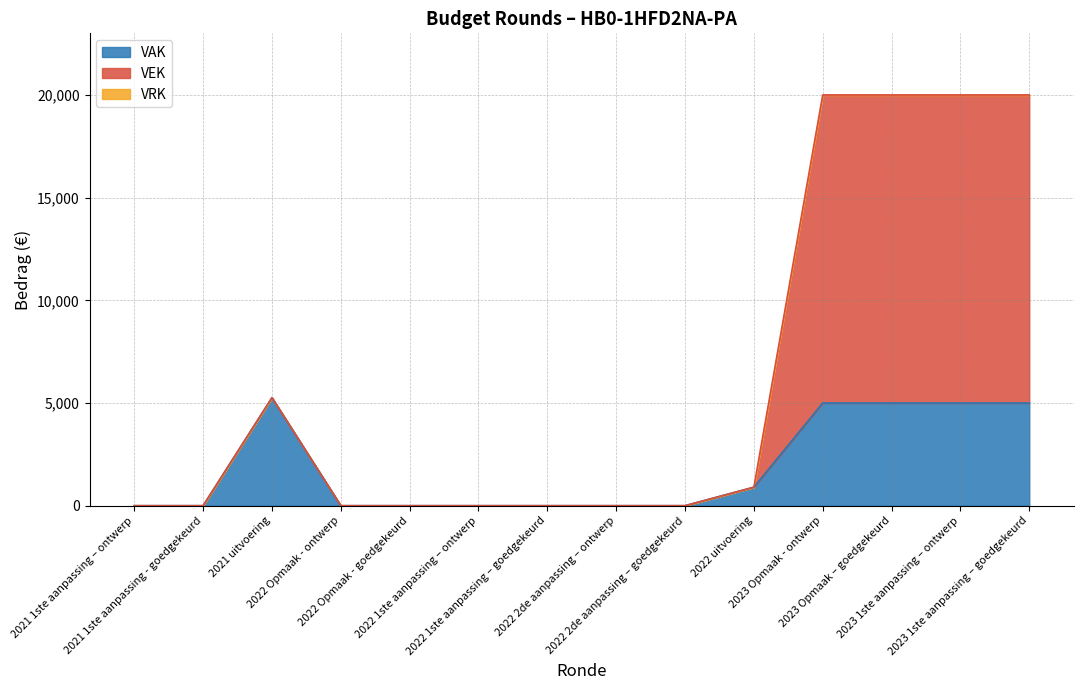

What is the average value?

6154